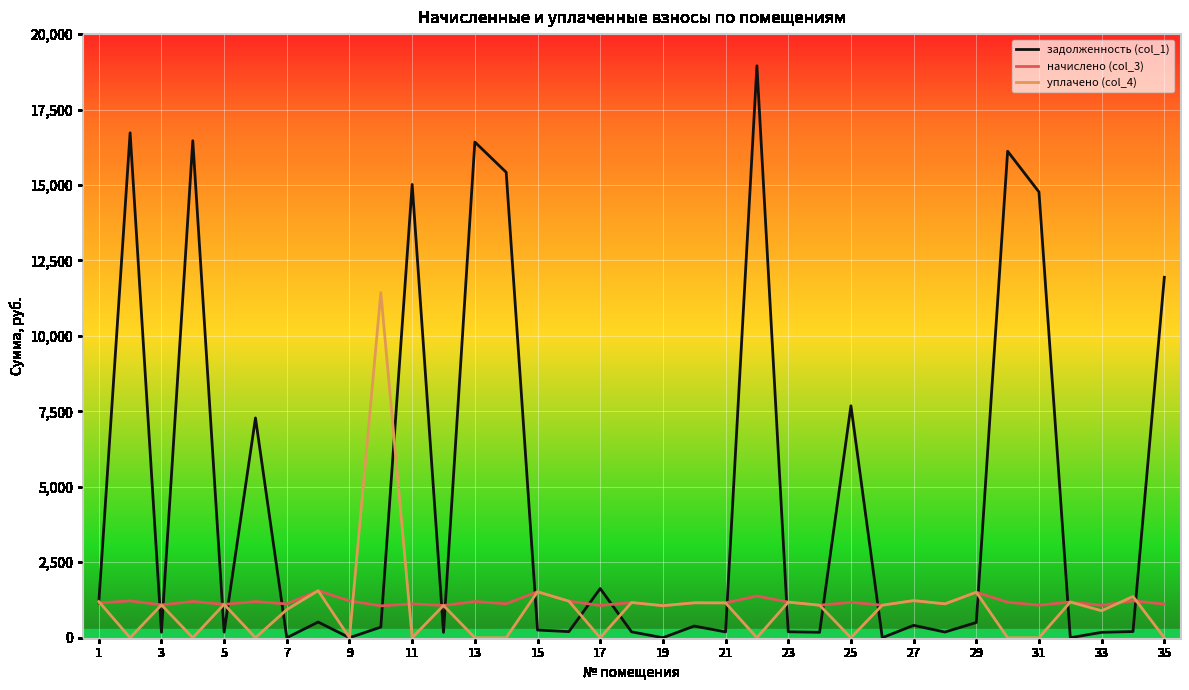

How many distinct data groups are displayed?

3